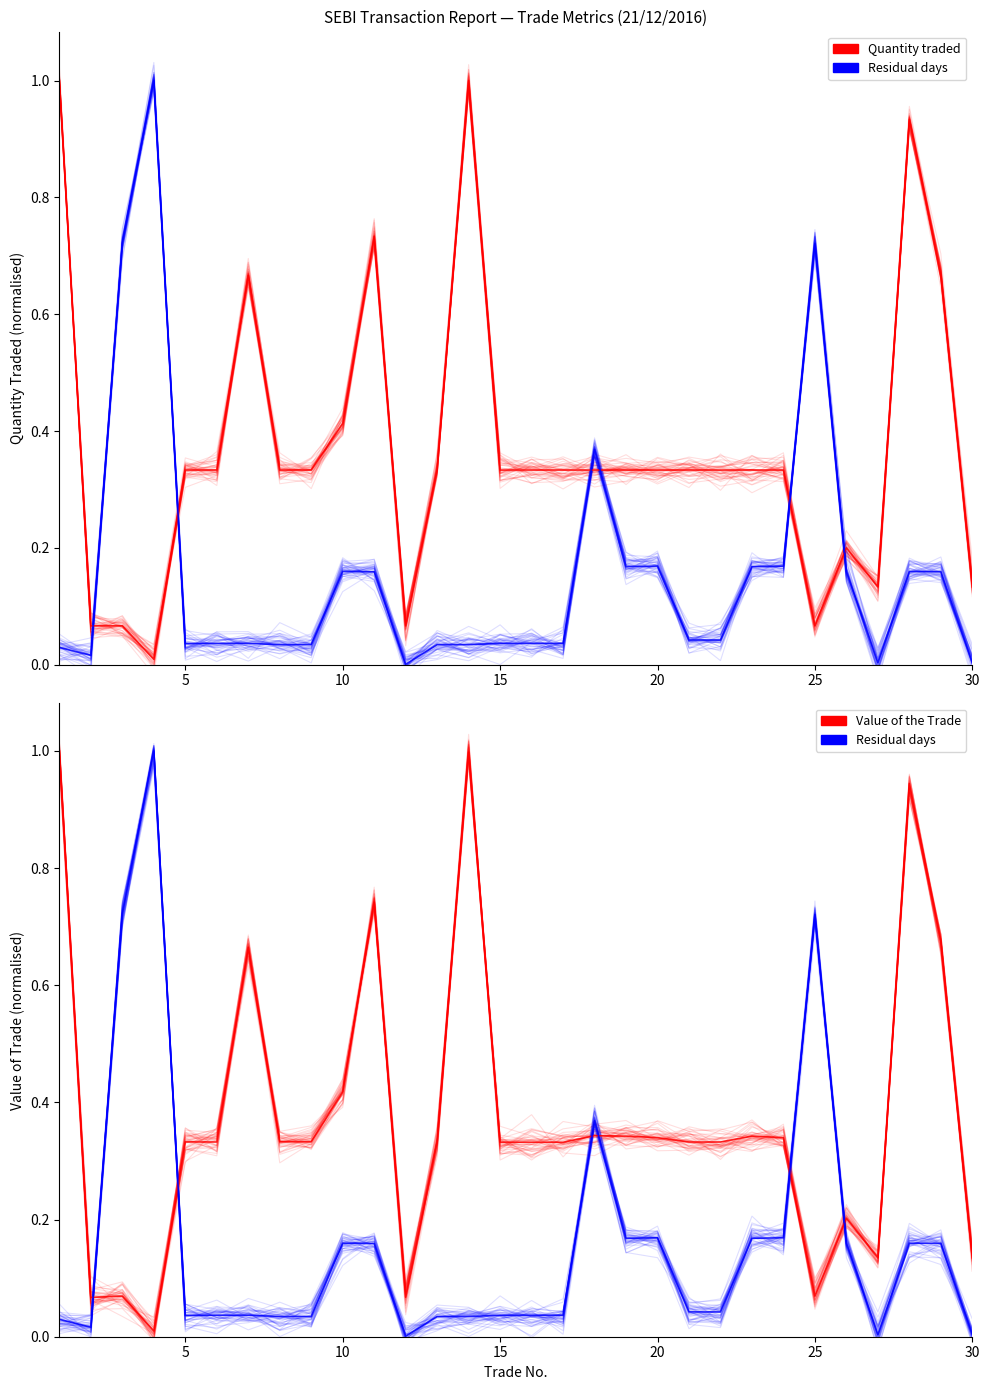

True or false: Value of the Trade has more than 1 interior local peaks.

True